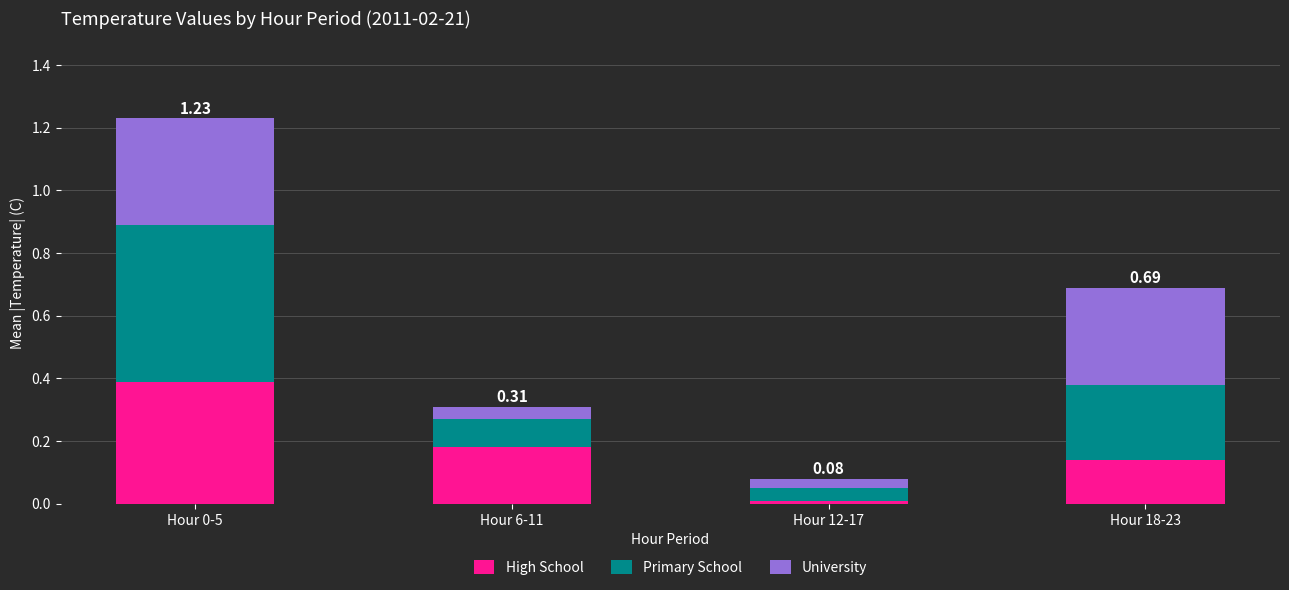

How many bars are there in total?

4